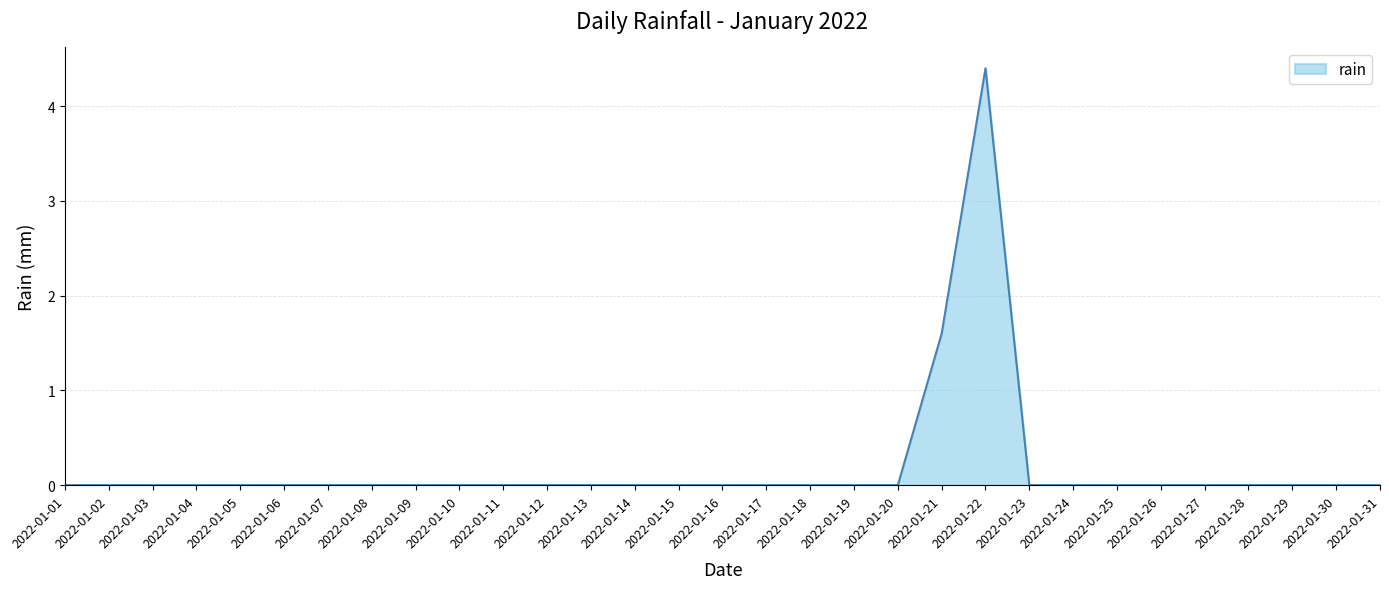

Count the values in the range 0 to 1.

29